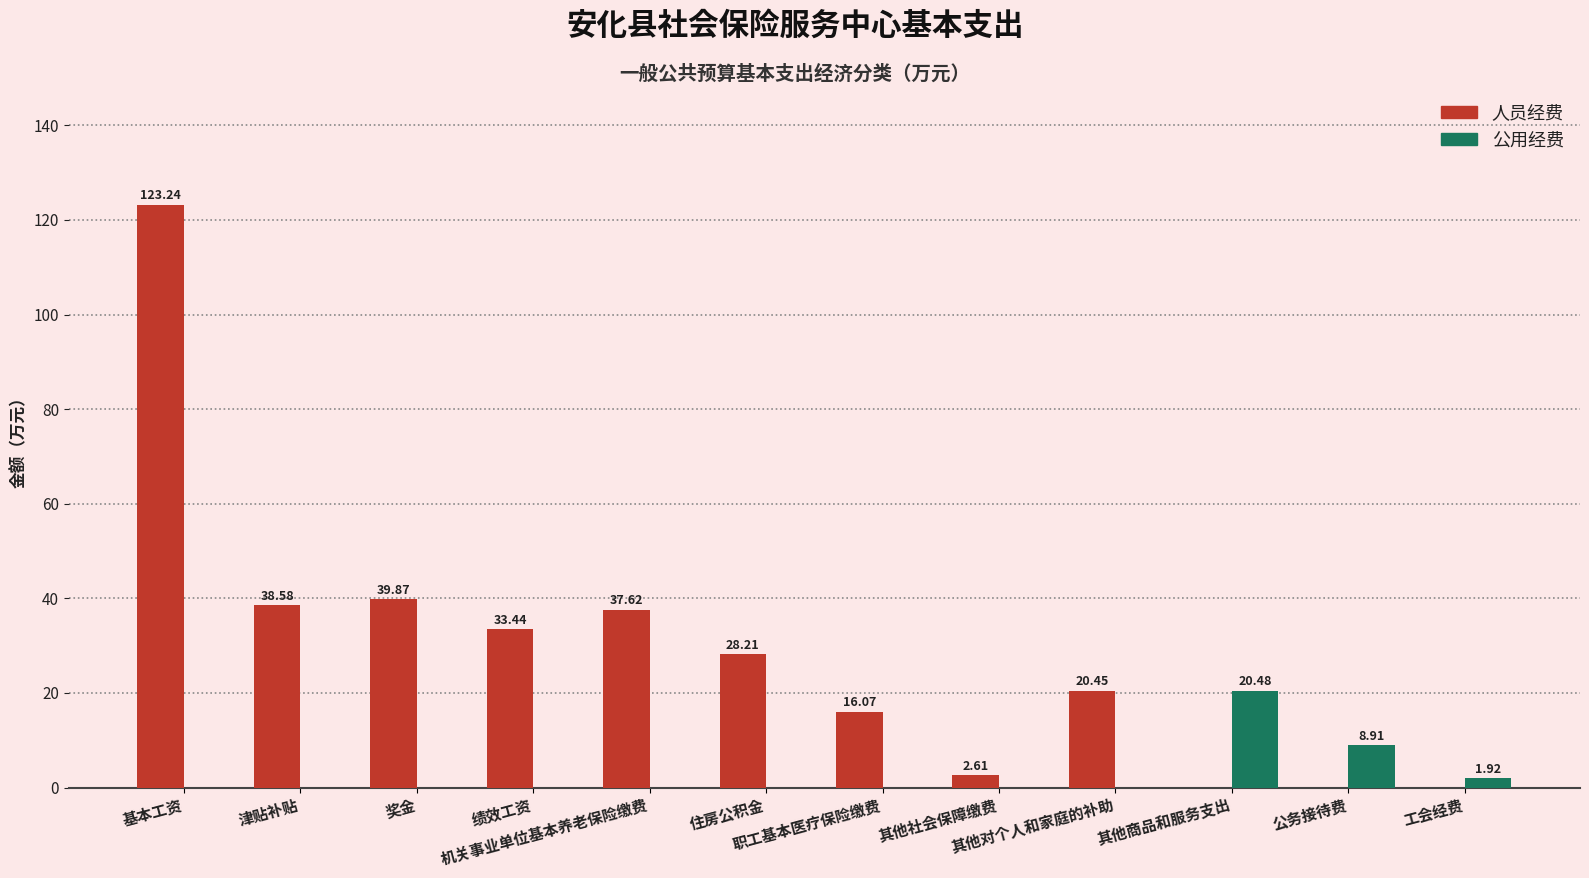

Is it true that 人员经费 equals -41.8 at 公务接待费?

False